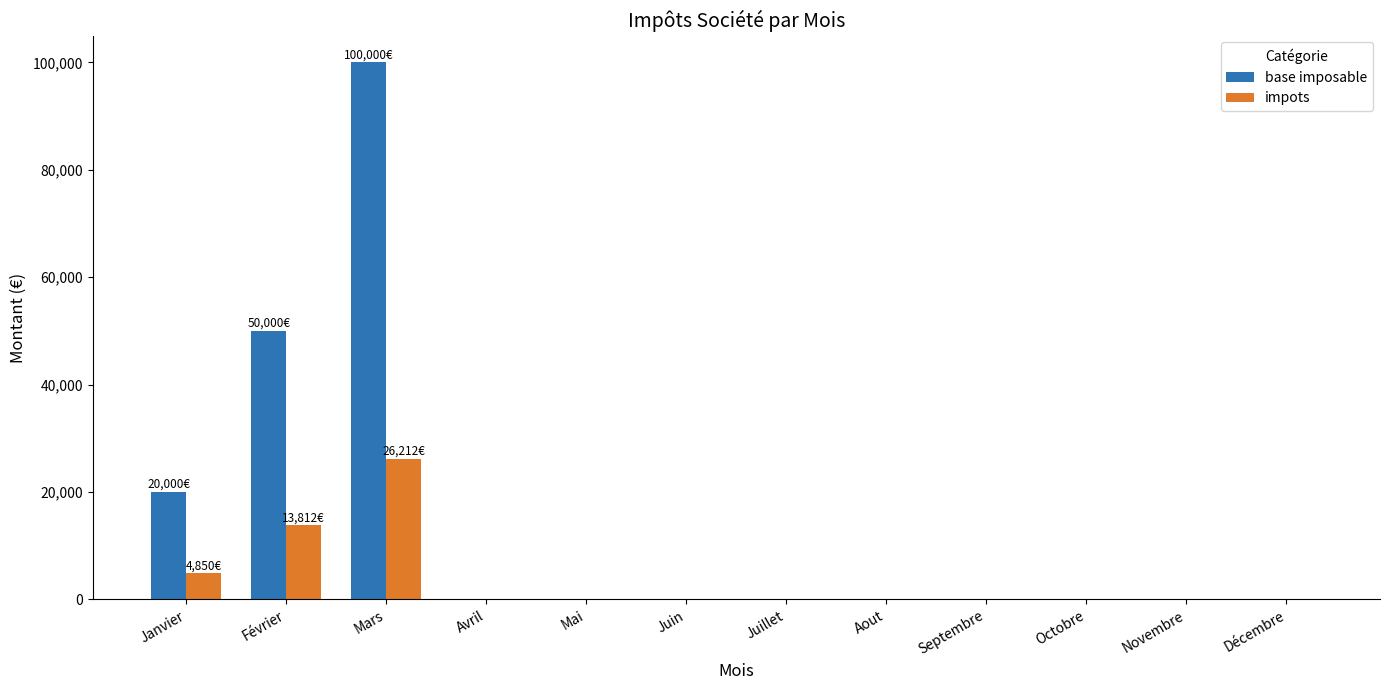

The base imposable series shows -44358.5 at Novembre. True or false?

False